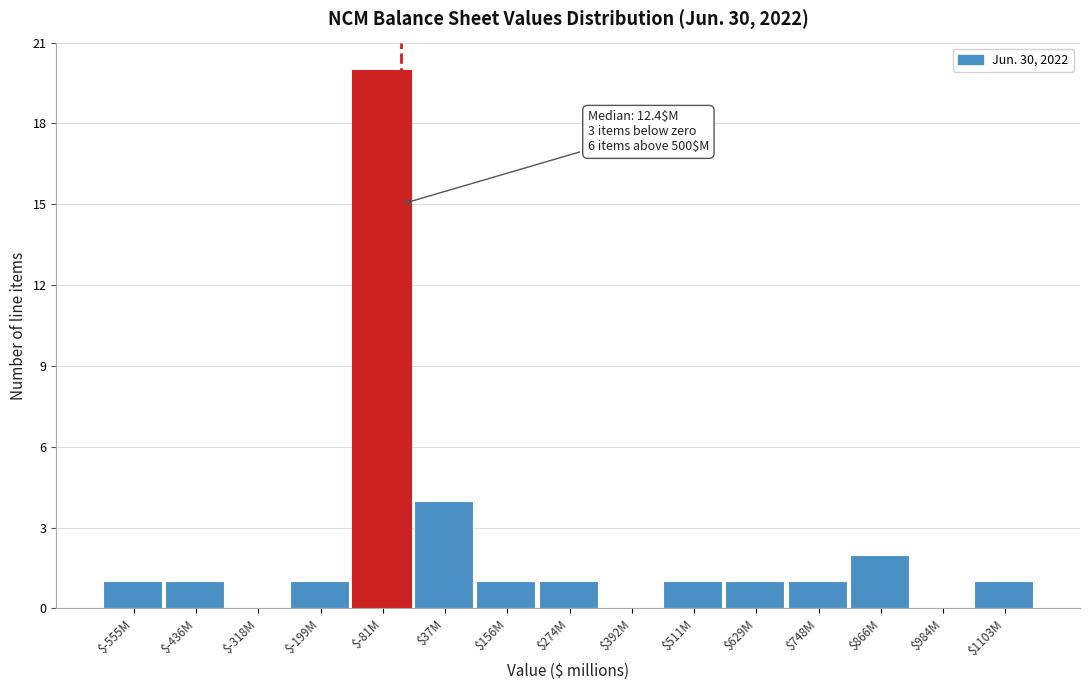

At which label is the value closest to 10?

$37M